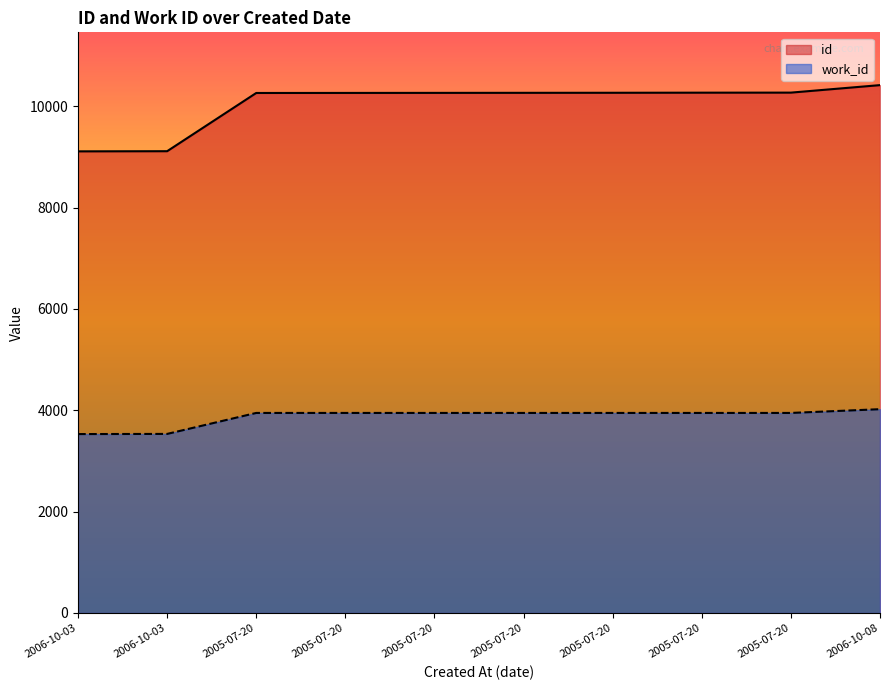

True or false: work_id and id intersect in this chart.

False